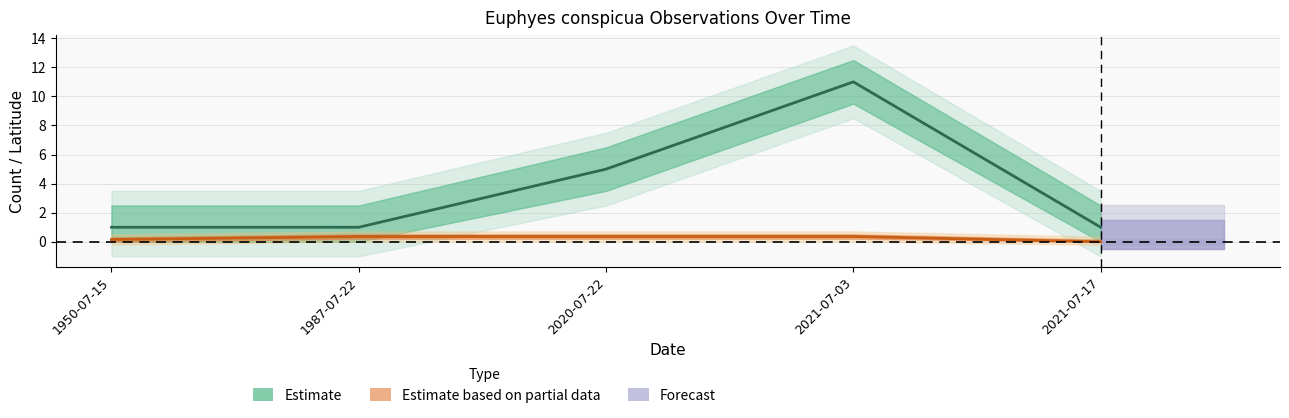

Does the chart display data point markers on the line(s)?

No